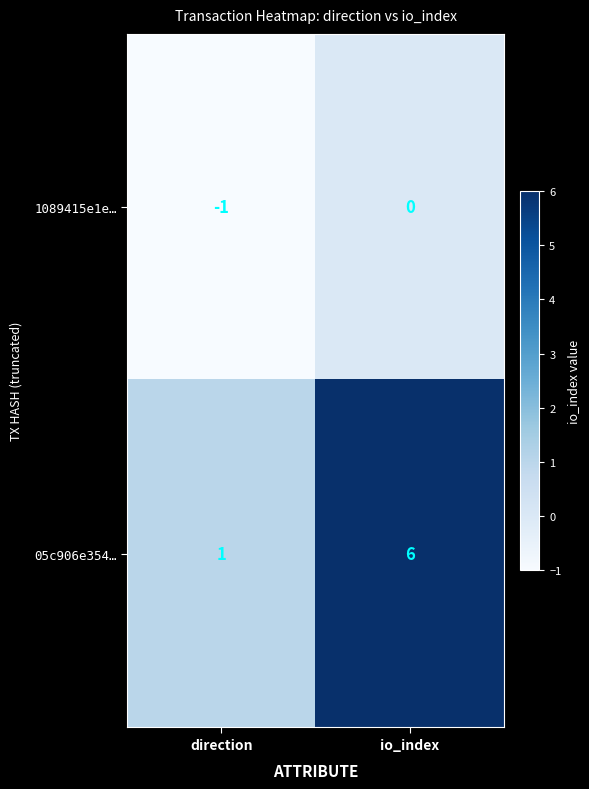

Count the number of categories in the chart.

2